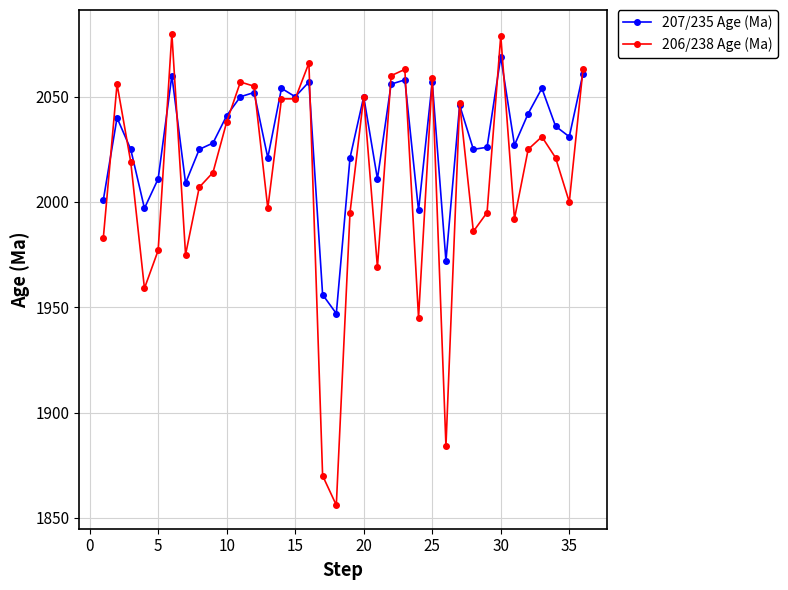

Rank the series by their maximum value, from highest to lowest.

206/238 Age (Ma), 207/235 Age (Ma)